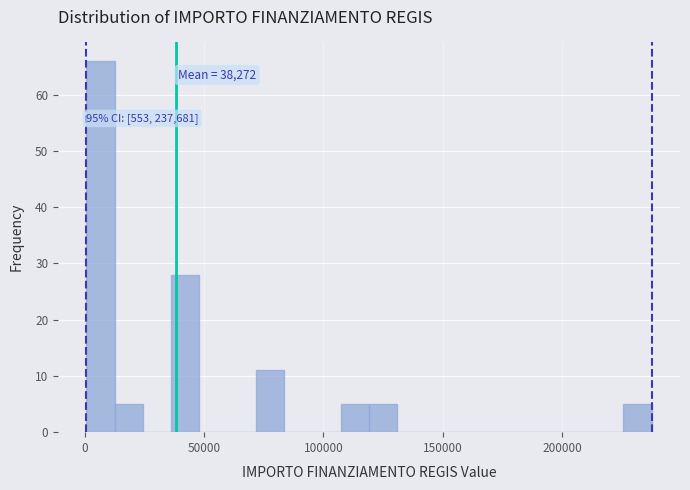

Around what value on the x-axis is the tallest bar? Give the approximate position of its centre, as read against the axis.

5000